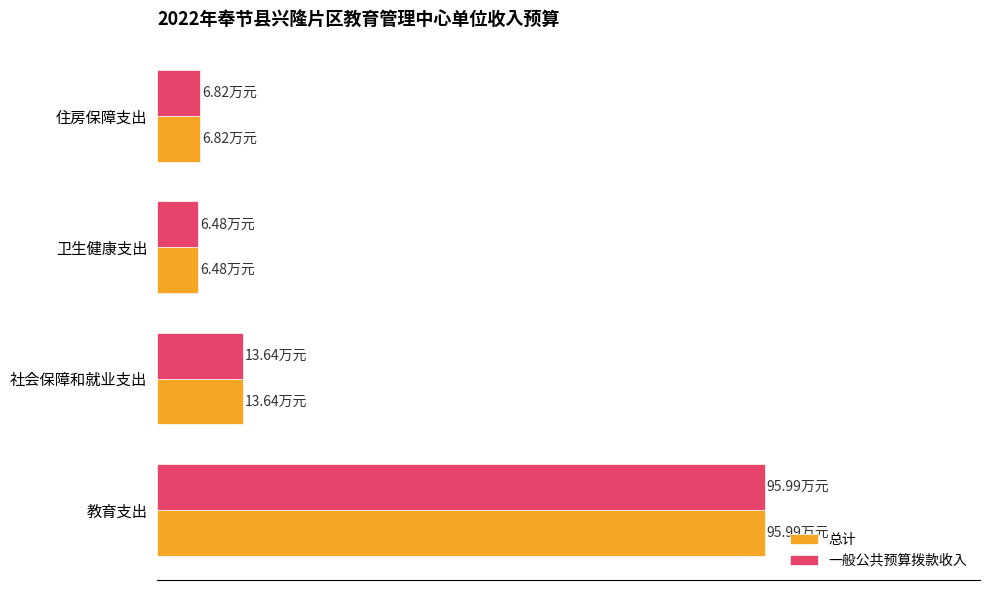

What are all the series names shown in the legend?

总计, 一般公共预算拨款收入